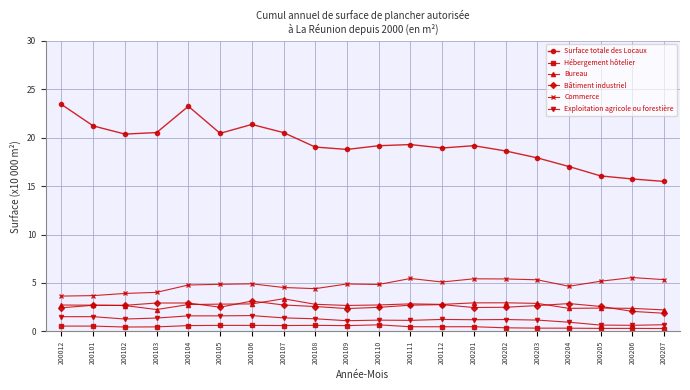

True or false: Surface totale des Locaux and Bâtiment industriel cross at least once.

False